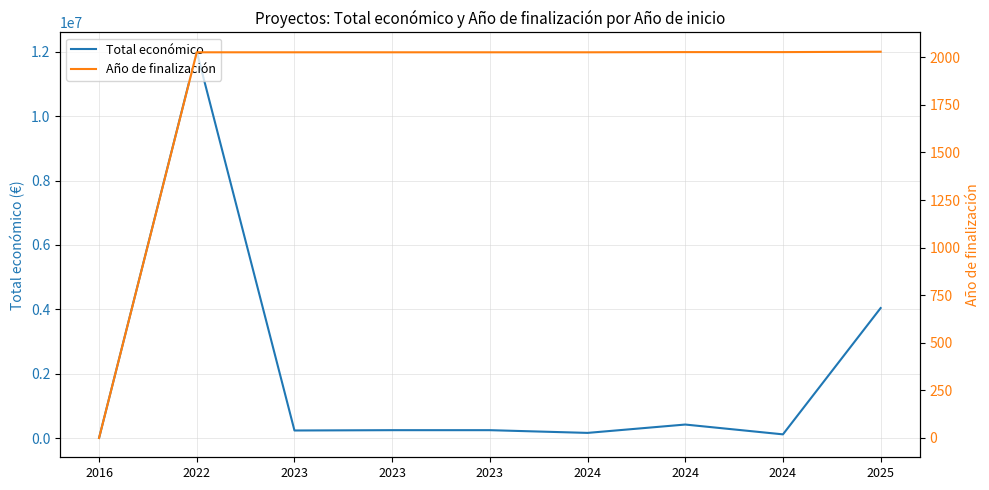

What is the difference between the maximum and minimum values in the Total económico series?

11991679